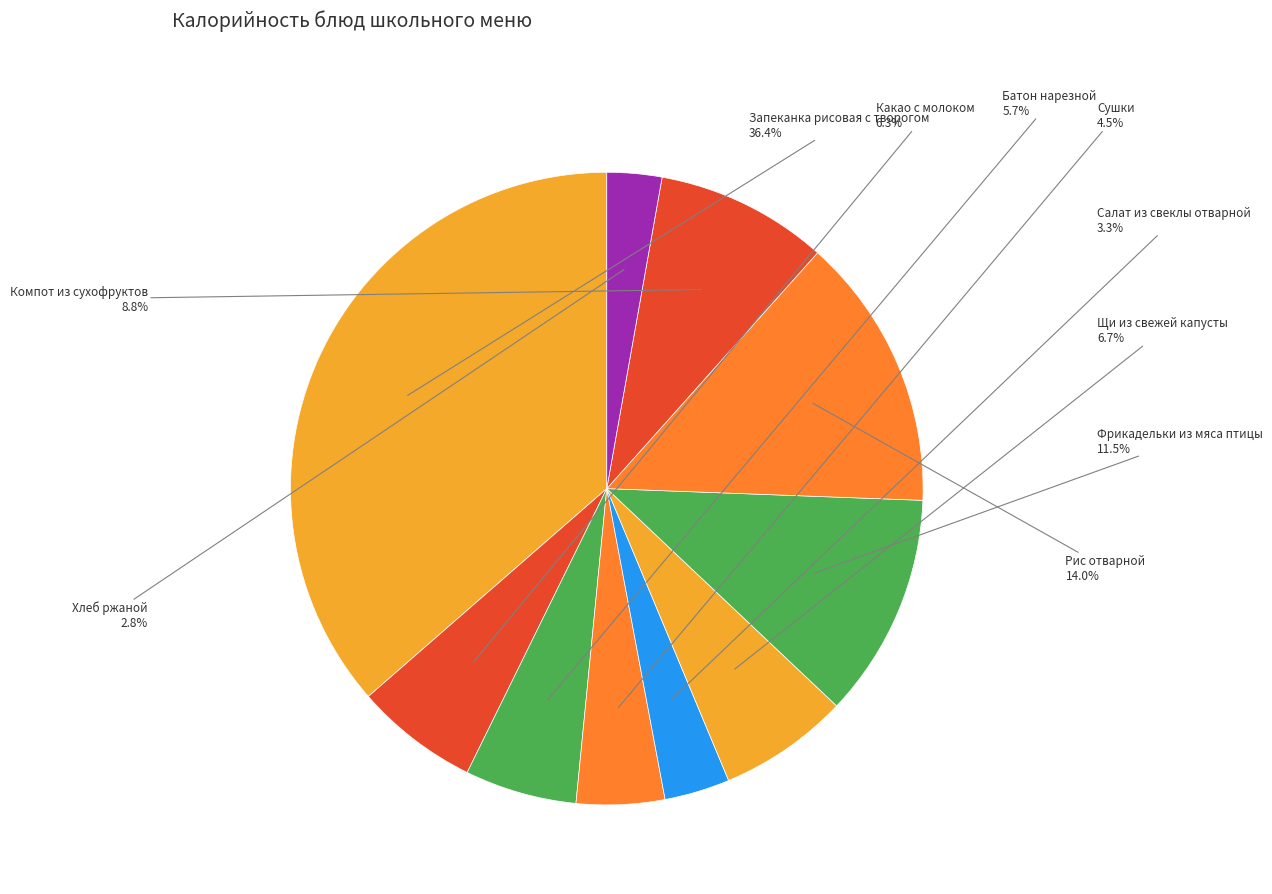

What is the ratio of the value at Щи из свежей капусты to the value at Хлеб ржаной?

2.4